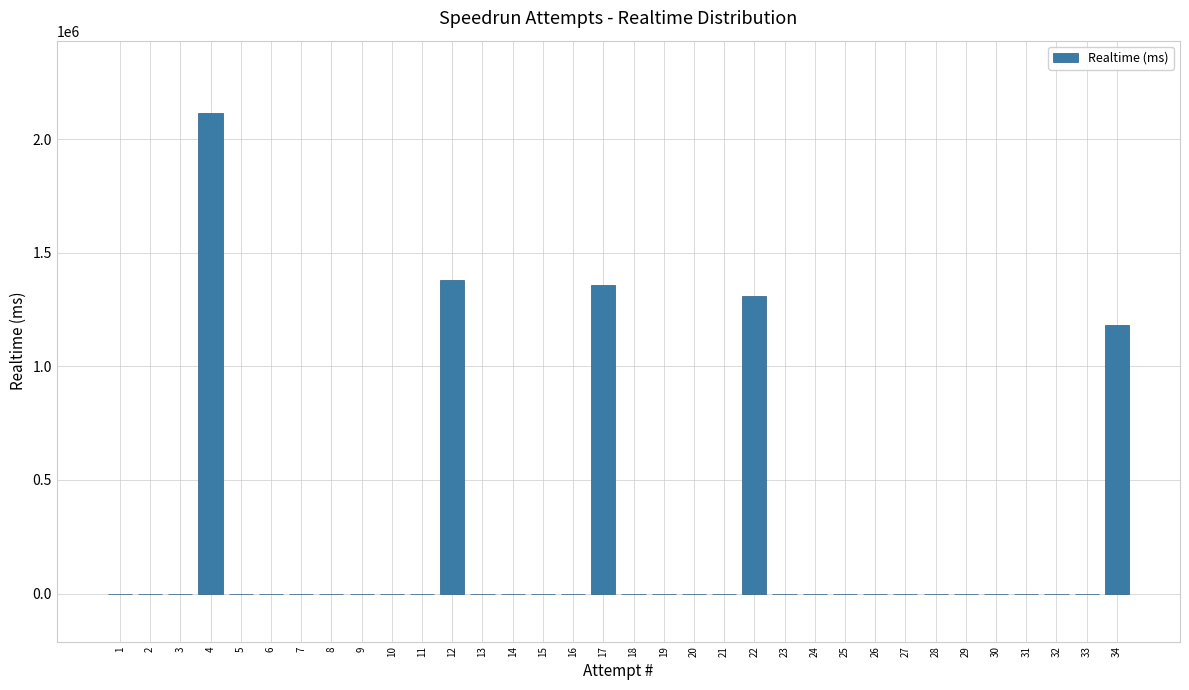

What is the sum of all values?

7343651